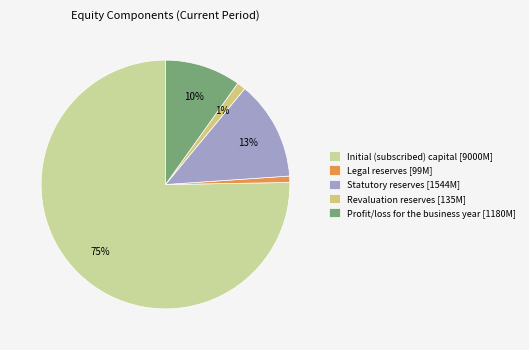

Which category accounts for the majority?

Initial (subscribed) capital [9000M]